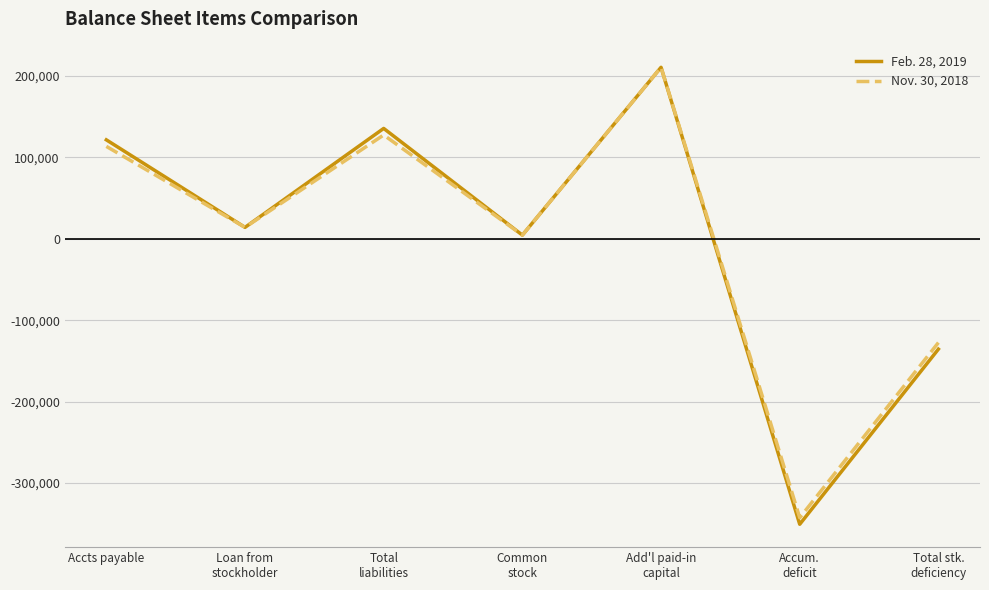

Reading left to right, transcribe all the data shown in this chart.

Feb. 28, 2019: 121480	14020	135500	4500	210568	-350568	-135500
Nov. 30, 2018: 113455	14020	127475	4500	210568	-342543	-127475